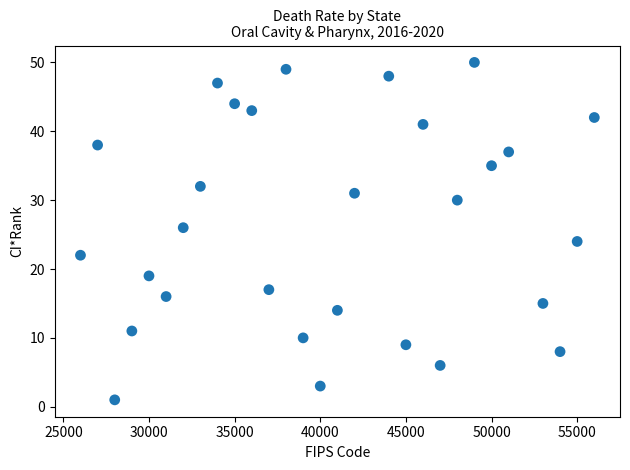

What is the range of X values (max minus min)?

30000